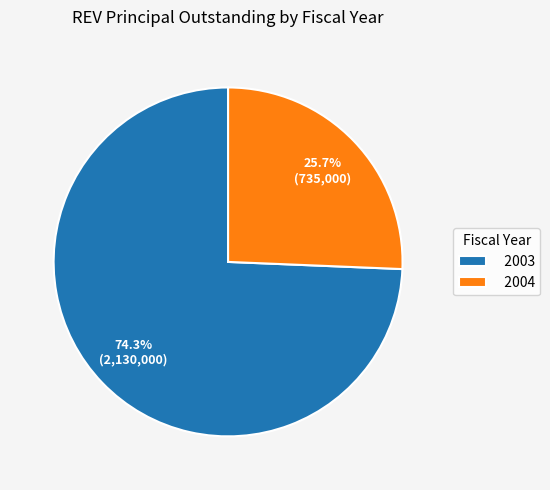

Which slice is the smallest?

2004